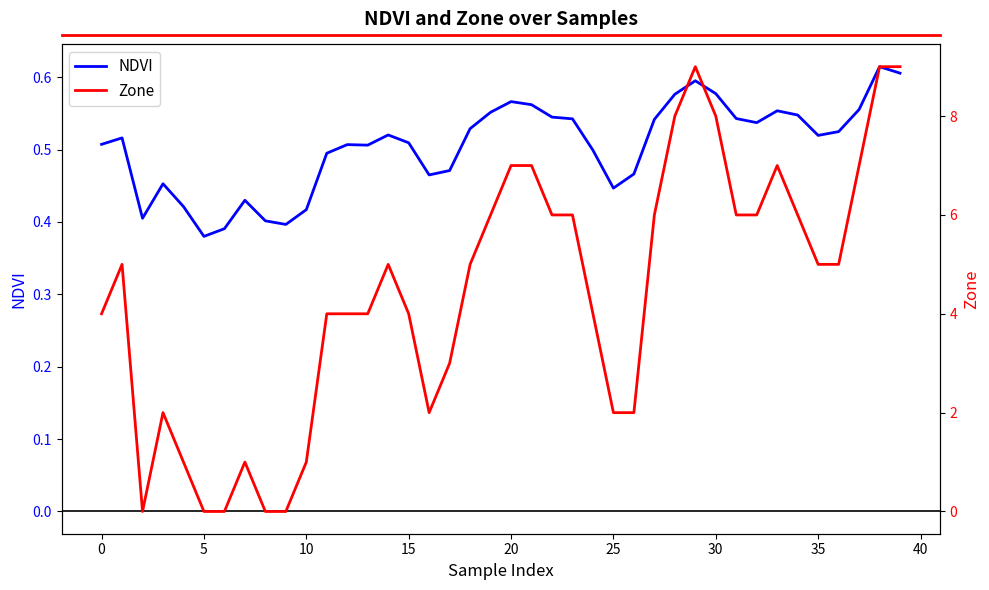

In Zone, how many points are higher than both neighbors (excluding endpoints)?

6